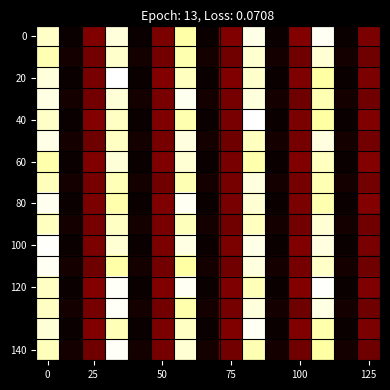

At how many categories does at least one series exceed 1446?

5